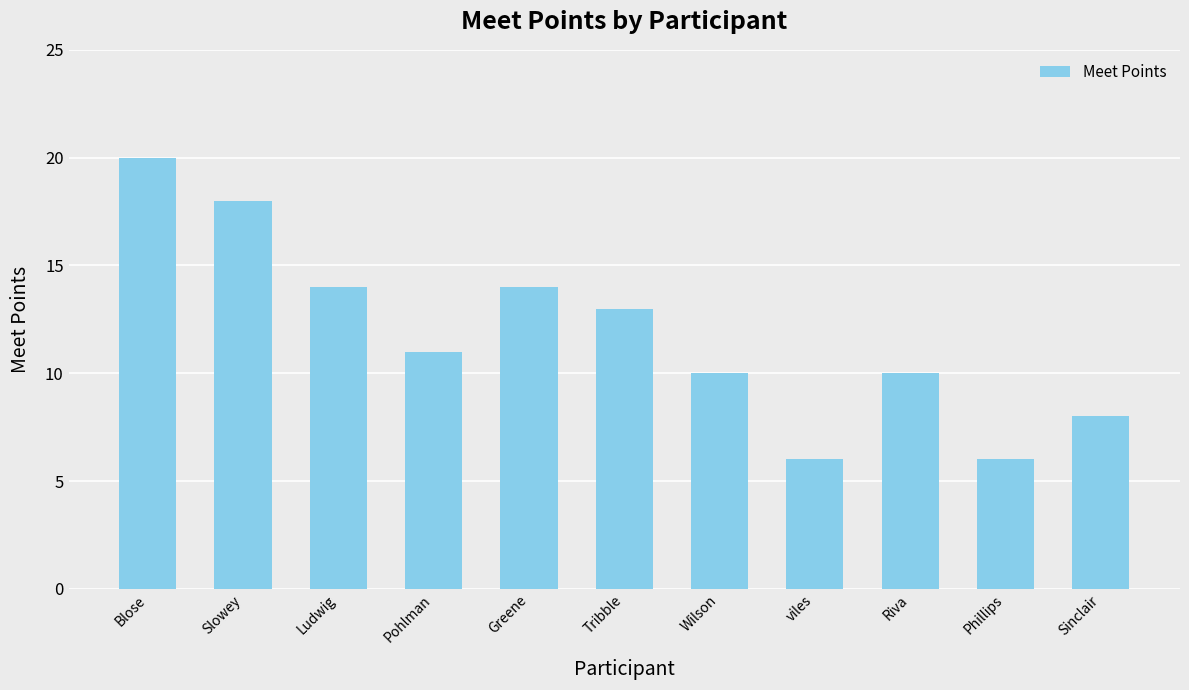

Does the chart contain any negative values?

No